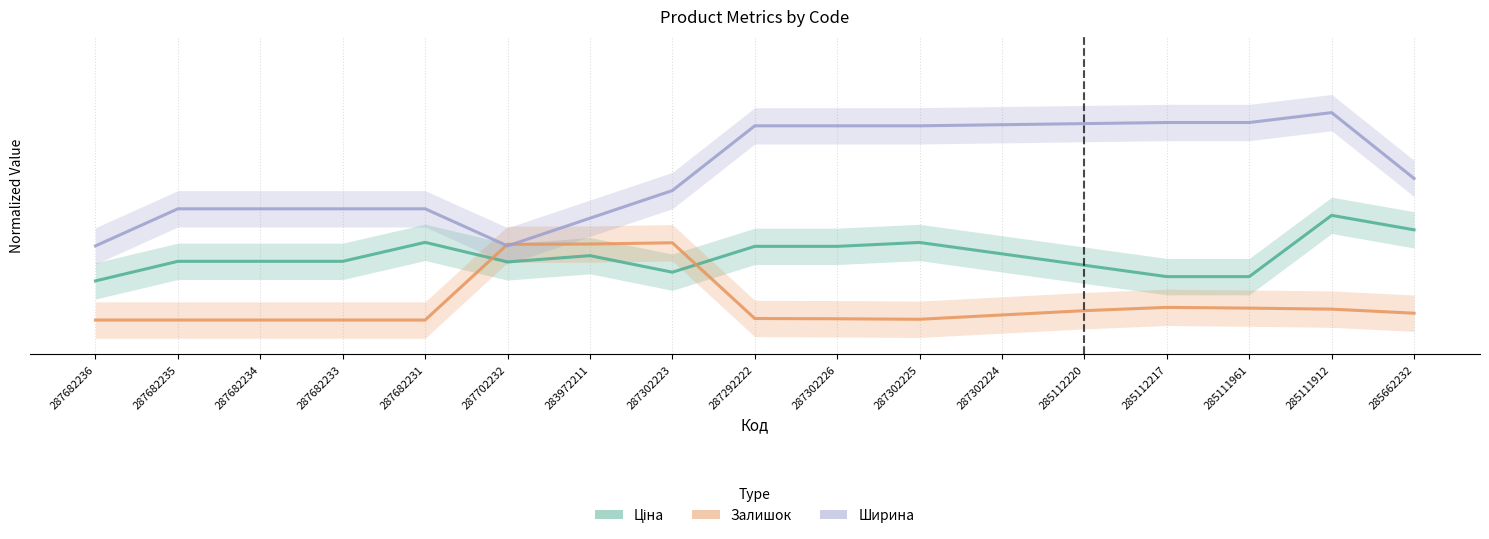

Reading left to right, extract all data points from this chart.

Ціна: 0.2	0.3	0.3	0.3	0.3	0.3	0.3	0.2	0.3	0.3	0.3	0.3	0.2	0.2	0.2	0.5	0.4
Залишок: 0.0	0.0	0.0	0.0	0.0	0.3	0.3	0.3	0.0	0.0	0.0	0.0	0.0	0.1	0.1	0.0	0.0
Ширина: 0.3	0.5	0.5	0.5	0.5	0.3	0.4	0.6	0.9	0.9	0.9	0.9	0.9	0.9	0.9	0.9	0.6